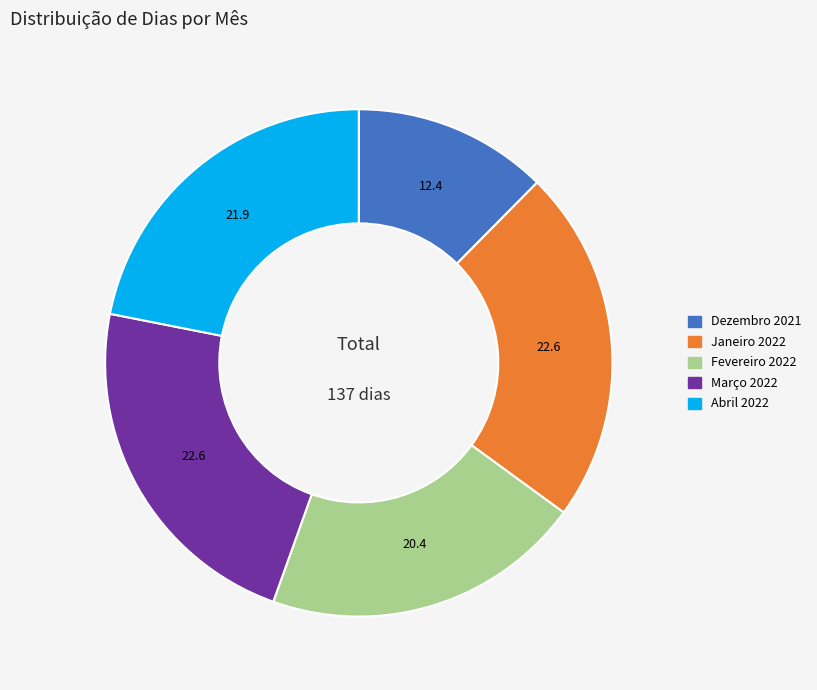

Combined, do Dezembro 2021 and Fevereiro 2022 account for over 50%?

No